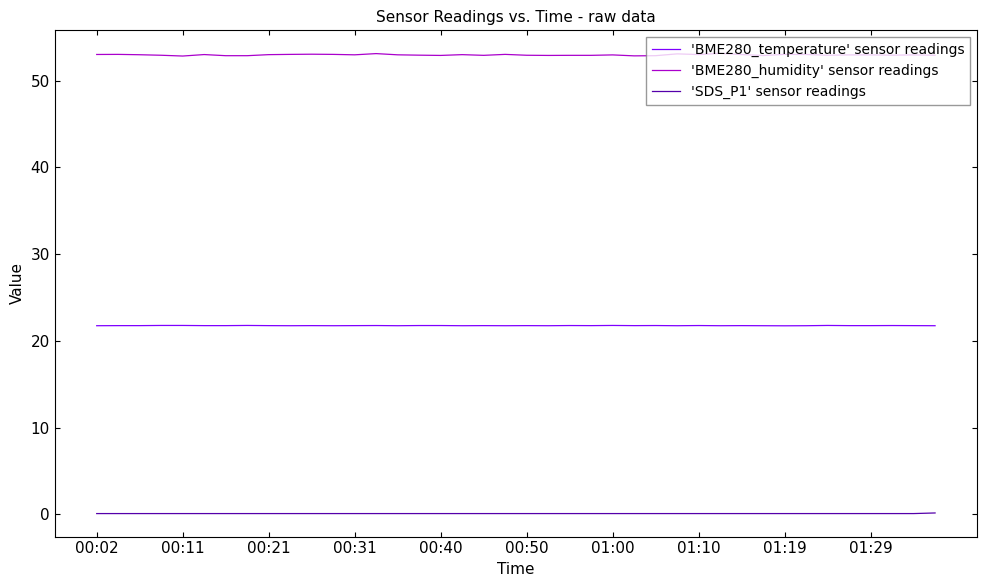

Which series has the largest total across all categories?

'BME280_humidity' sensor readings